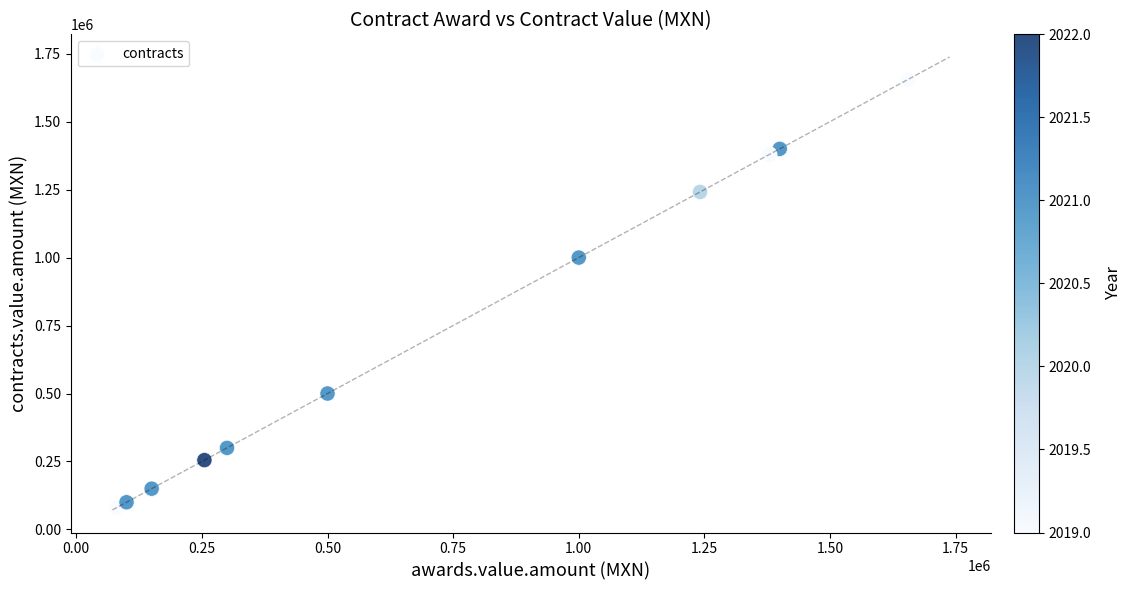

What Y value in the scatter plot is closest to 867586?

1000000.0